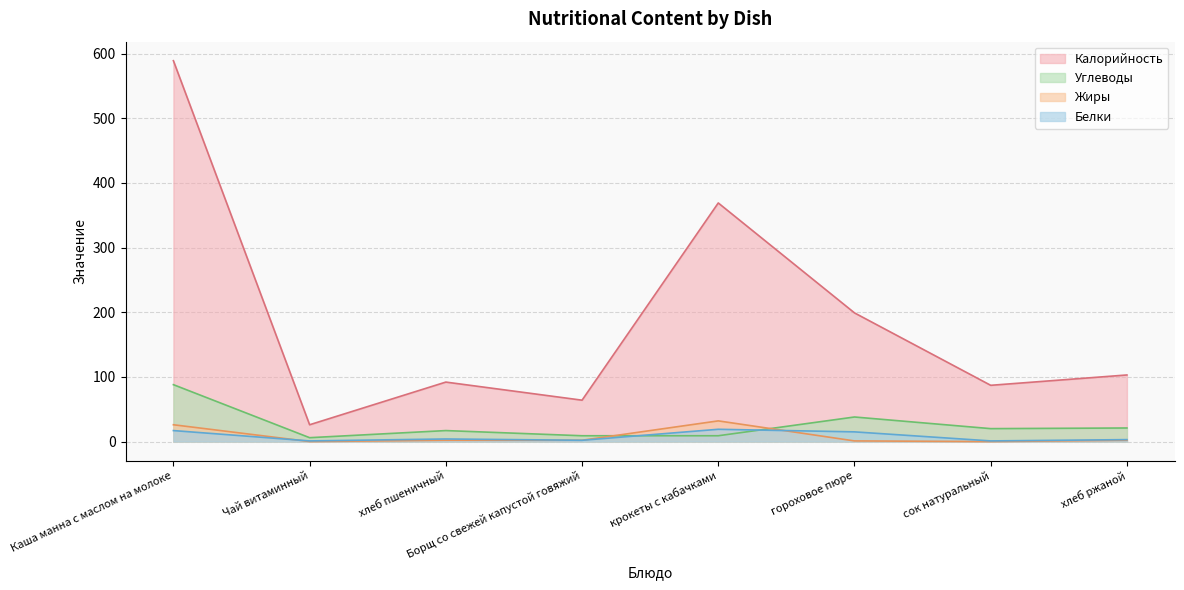

True or false: Белки and Калорийность intersect in this chart.

False